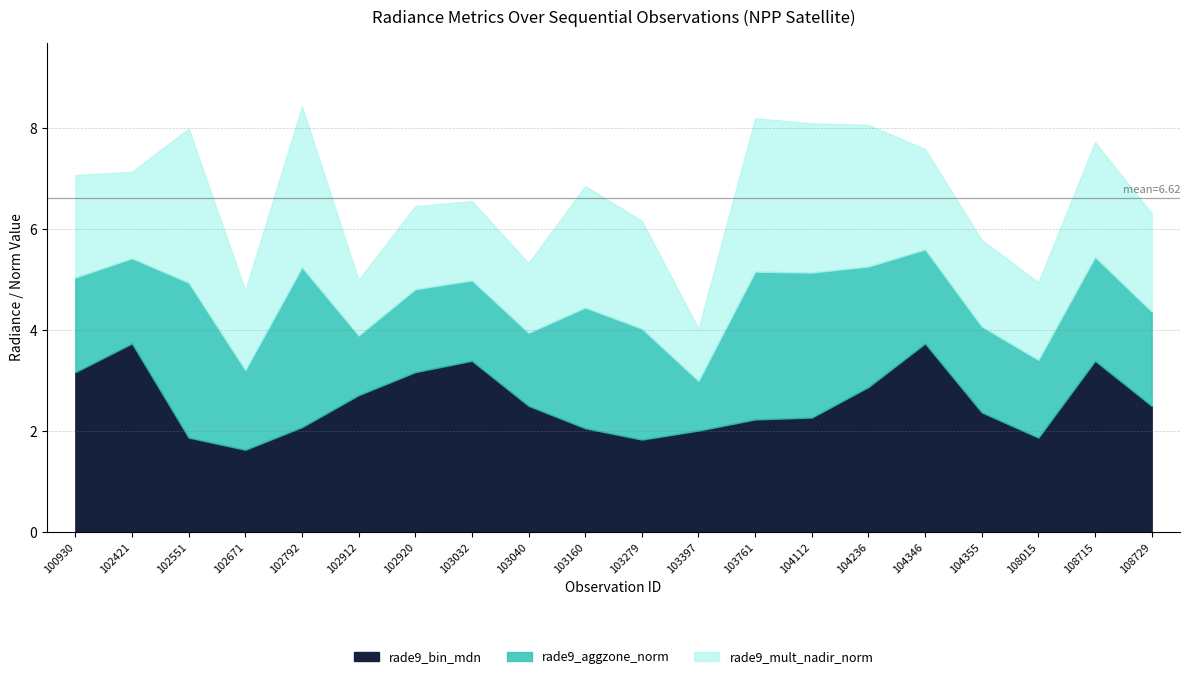

Reading left to right, extract all data points from this chart.

rade9_mult_nadir_norm: 2.0	1.7	3.1	1.6	3.2	1.1	1.6	1.6	1.4	2.4	2.1	1.0	3.0	3.0	2.8	2.0	1.7	1.5	2.3	1.9
rade9_aggzone_norm: 1.9	1.7	3.1	1.6	3.2	1.2	1.6	1.6	1.4	2.4	2.2	1.0	2.9	2.9	2.4	1.9	1.7	1.5	2.1	1.9
rade9_bin_mdn: 3.2	3.7	1.9	1.6	2.1	2.7	3.2	3.4	2.5	2.1	1.8	2.0	2.2	2.3	2.9	3.7	2.4	1.9	3.4	2.5
li: 0.0	0.0	0.0	0.0	0.0	0.0	0.0	0.0	0.0	0.0	0.0	0.0	0.0	0.0	0.0	0.0	0.0	0.0	0.0	0.0